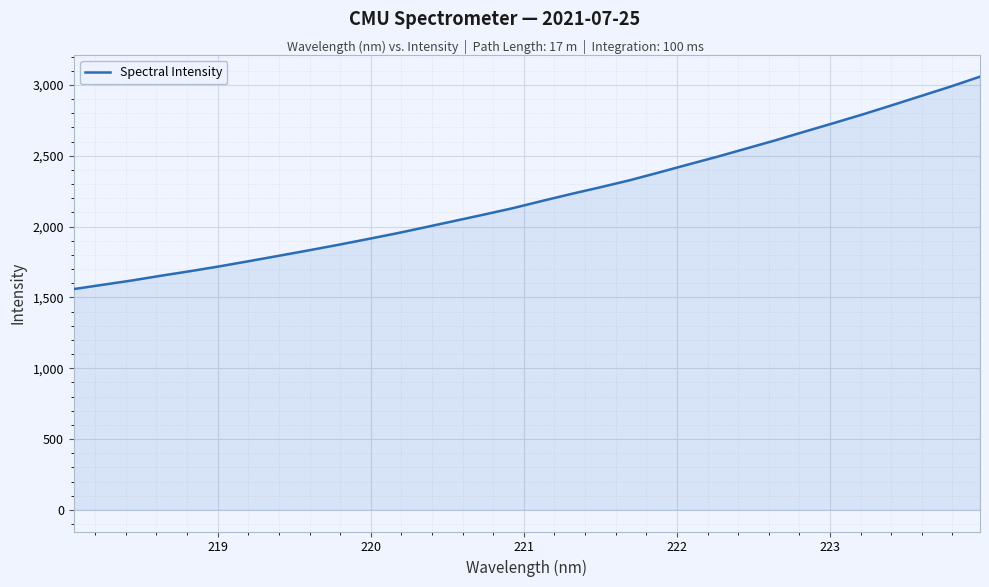

What is the greatest value displayed?

3058.2